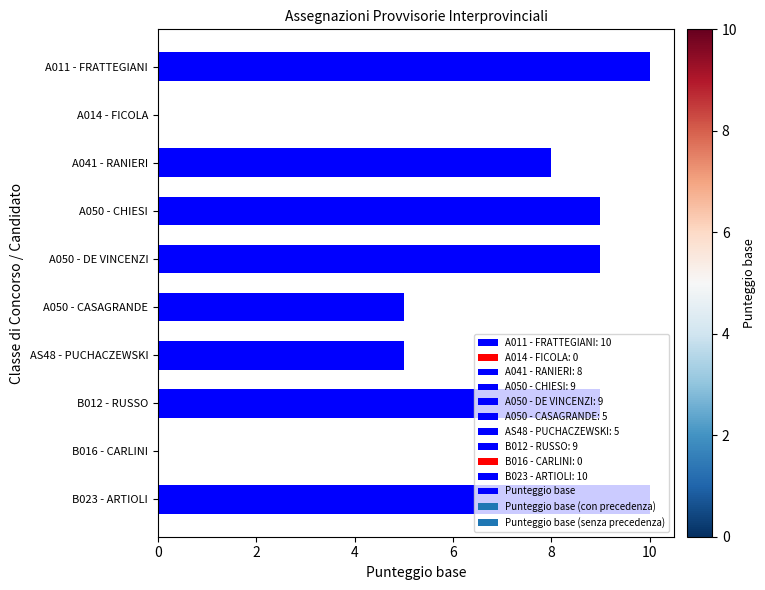

Are the bars horizontal?

Yes